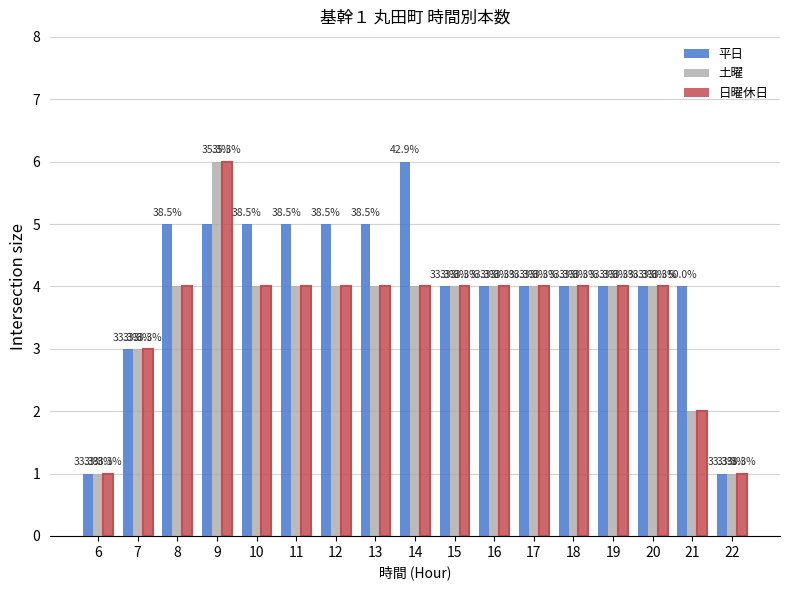

What are all the series names shown in the legend?

平日, 土曜, 日曜休日